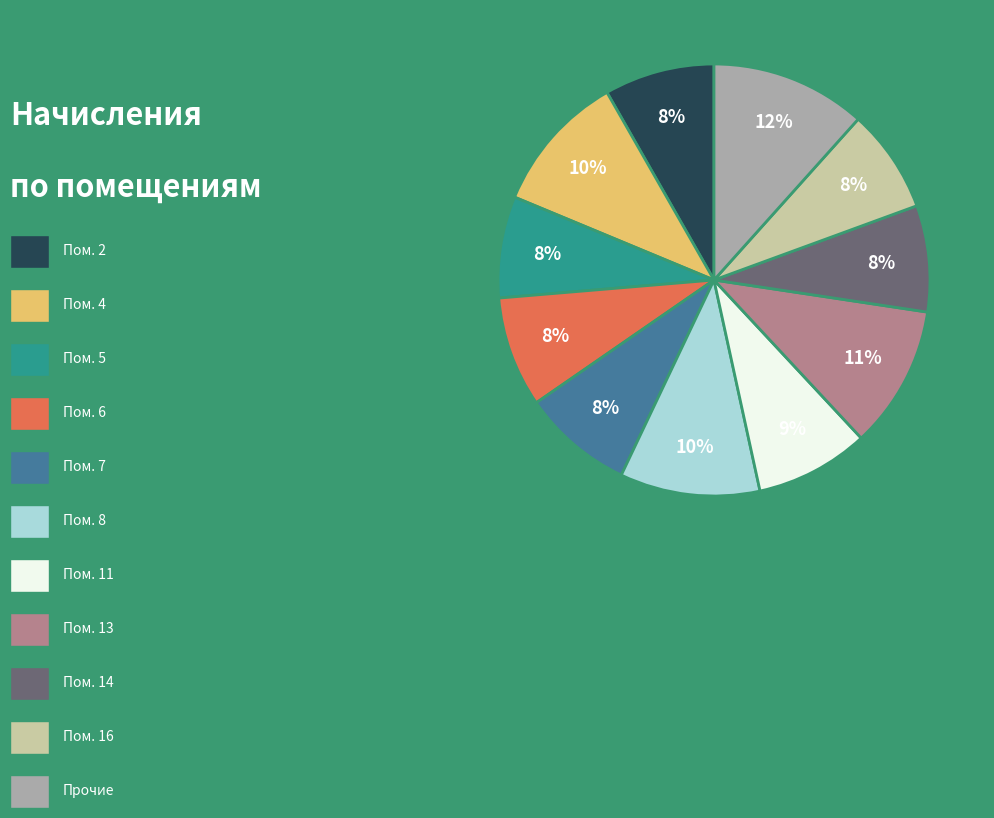

To the nearest percent, what is the difference between the largest and smallest slice percentages?

4%